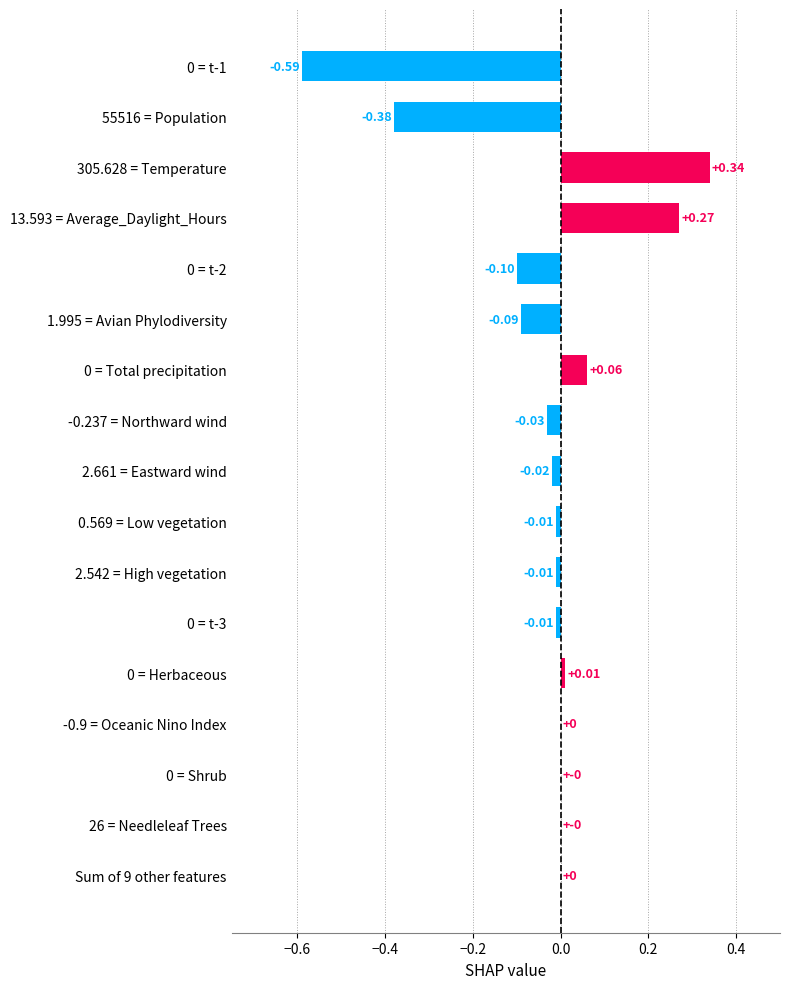

What is the change in value from -0.9 = Oceanic Nino Index to 0 = Total precipitation?

+0.1